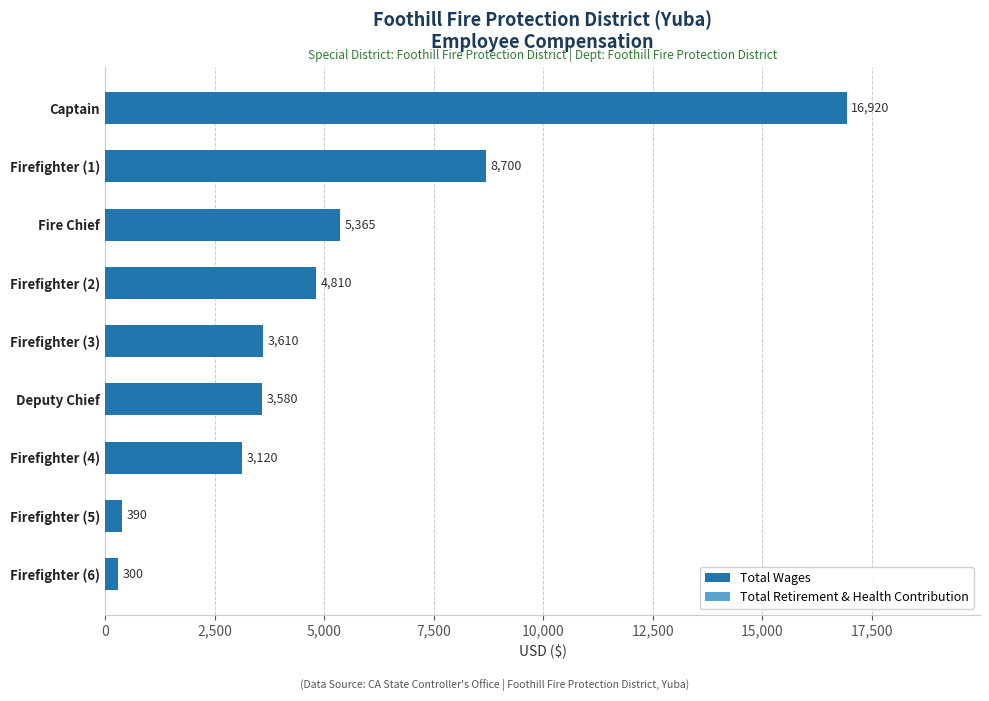

Rank the categories by value from highest to lowest.

Captain, Firefighter (1), Fire Chief, Firefighter (2), Firefighter (3), Deputy Chief, Firefighter (4), Firefighter (5), Firefighter (6)